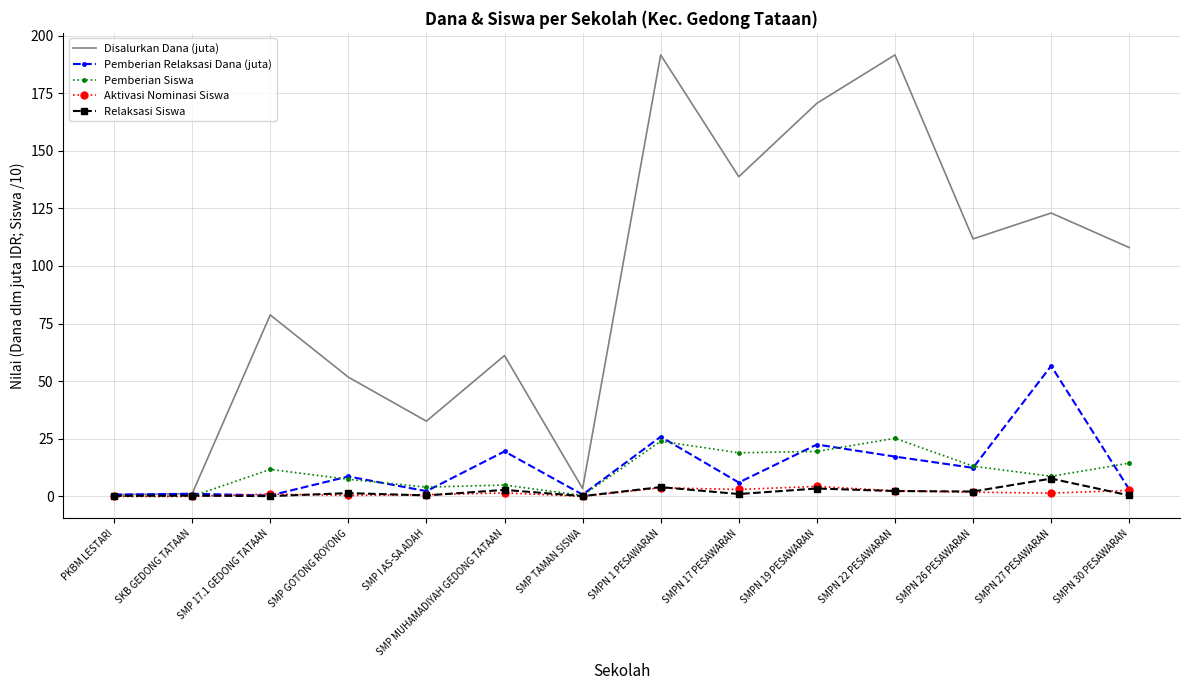

At which label does Disalurkan Dana (juta) first exceed 108?

SMPN 1 PESAWARAN